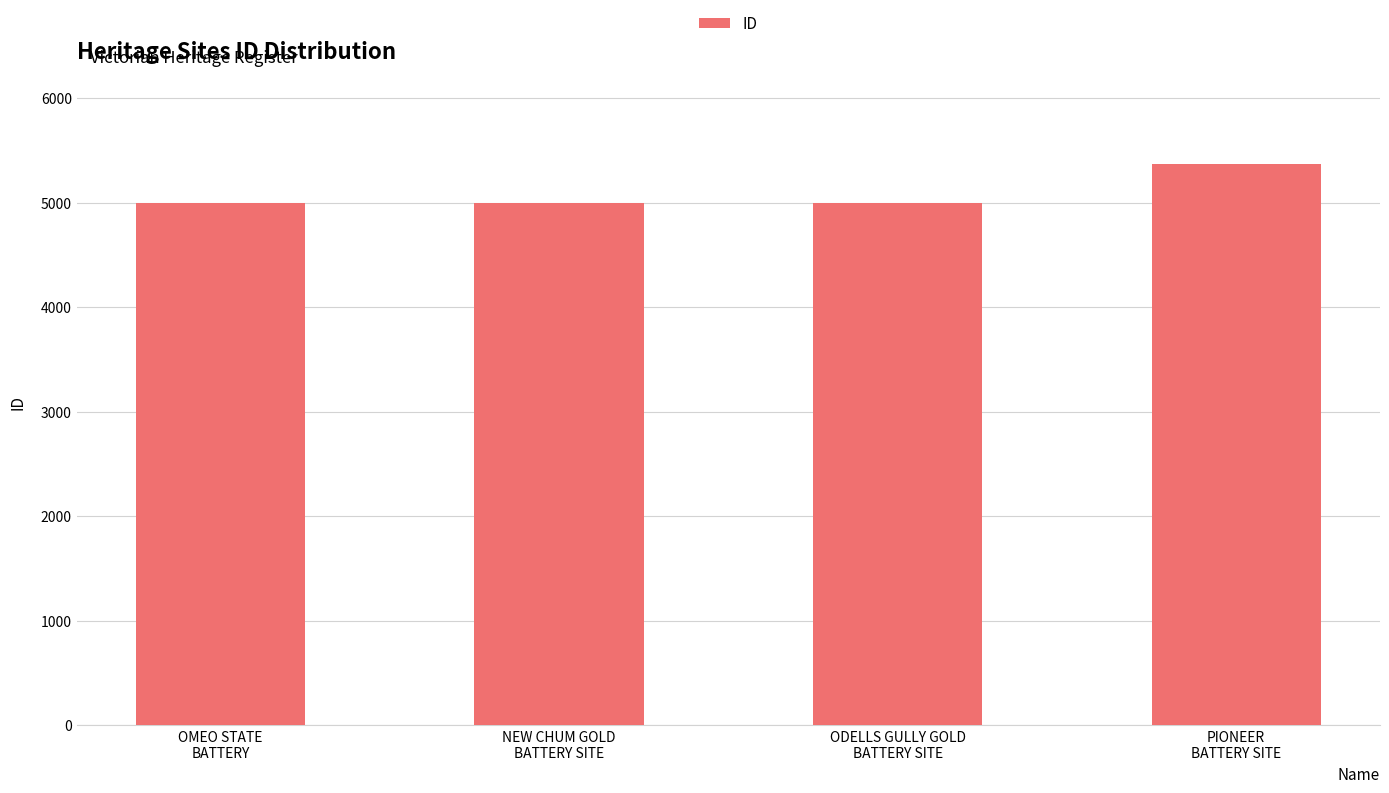

What is the difference between the maximum and second lowest values?

379